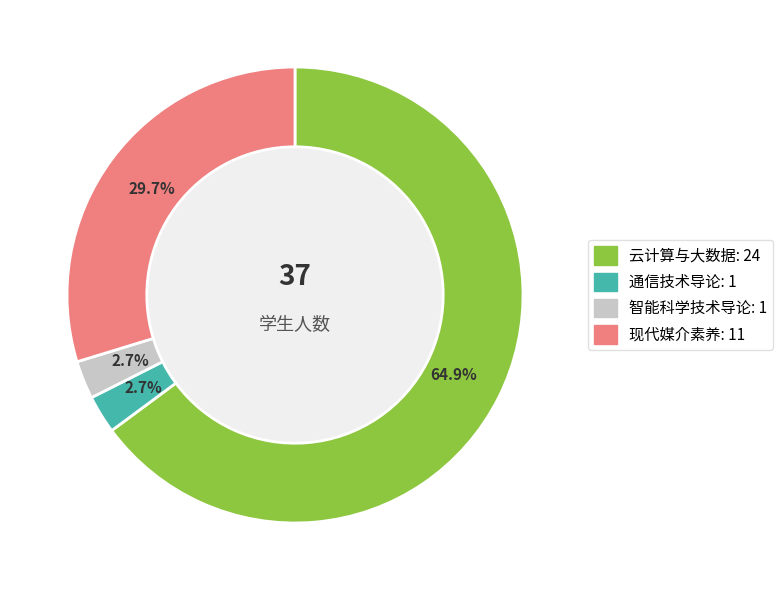

Is there a majority slice in this chart?

Yes